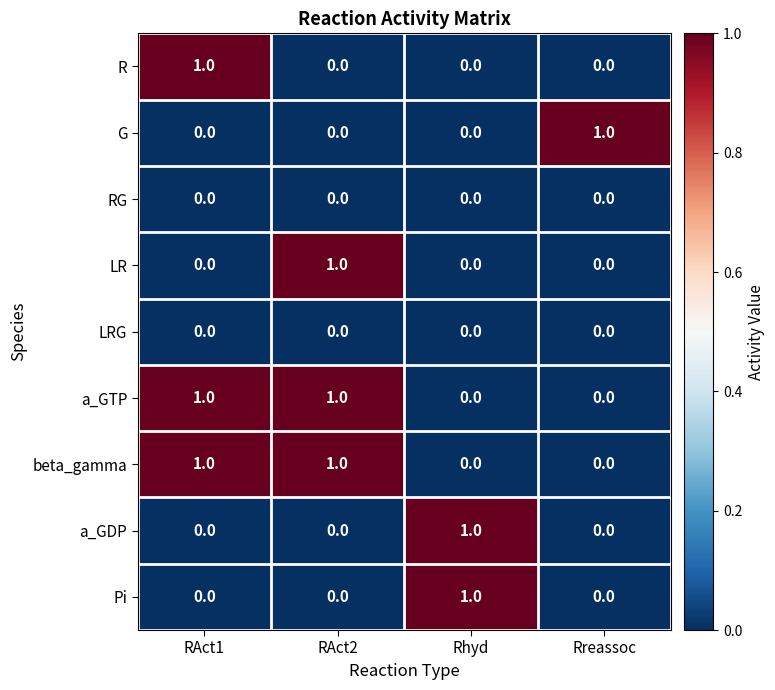

What is the total value across all series at RAct2?

3